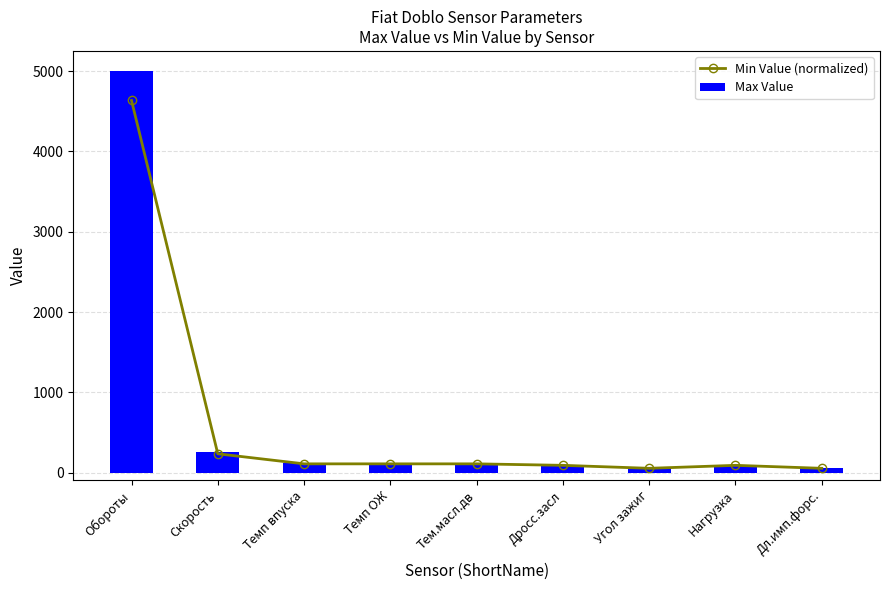

How many groups of bars are there?

9